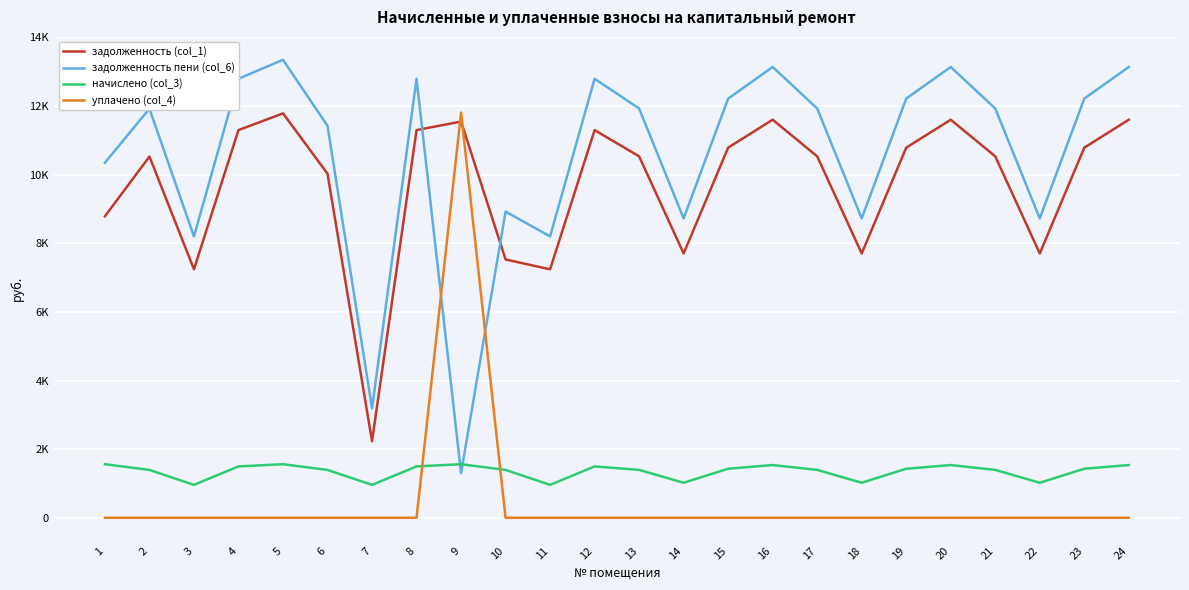

Where is the first local maximum for задолженность (col_1)?

2